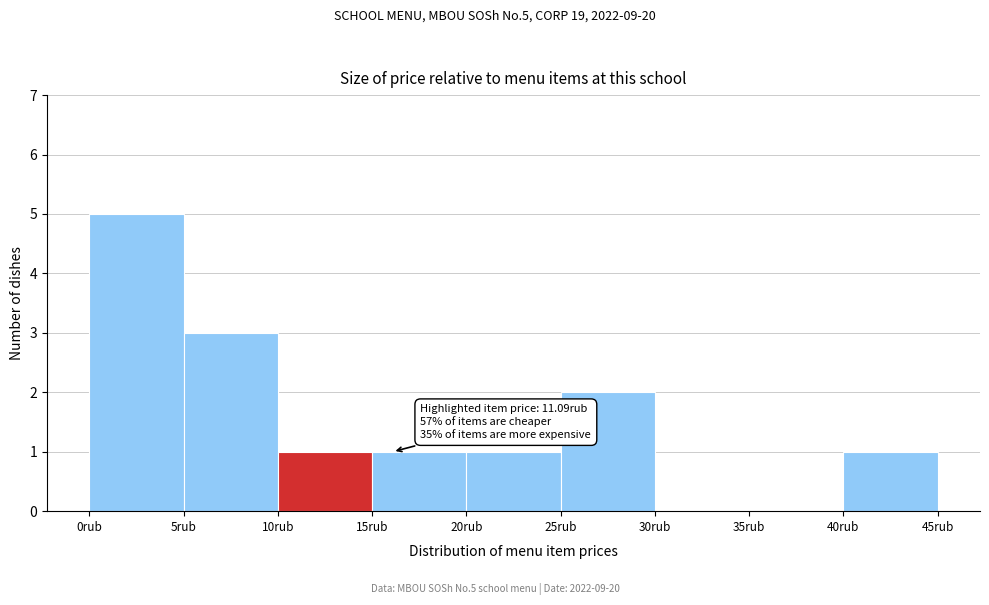

Which range on the x-axis has the tallest bar?

0 to 5